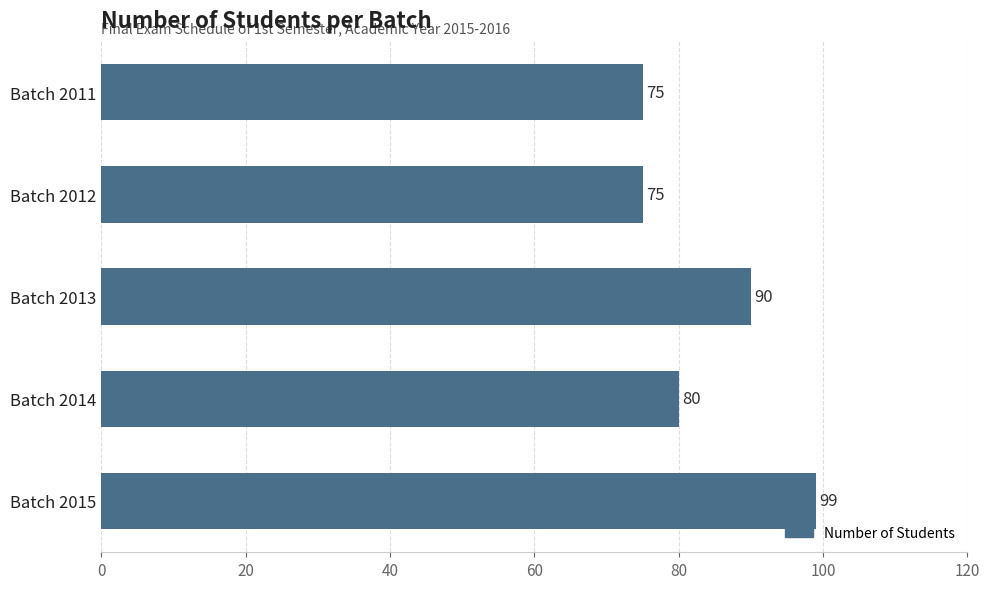

Reading bottom to top, list all the values displayed in this chart.

99	80	90	75	75